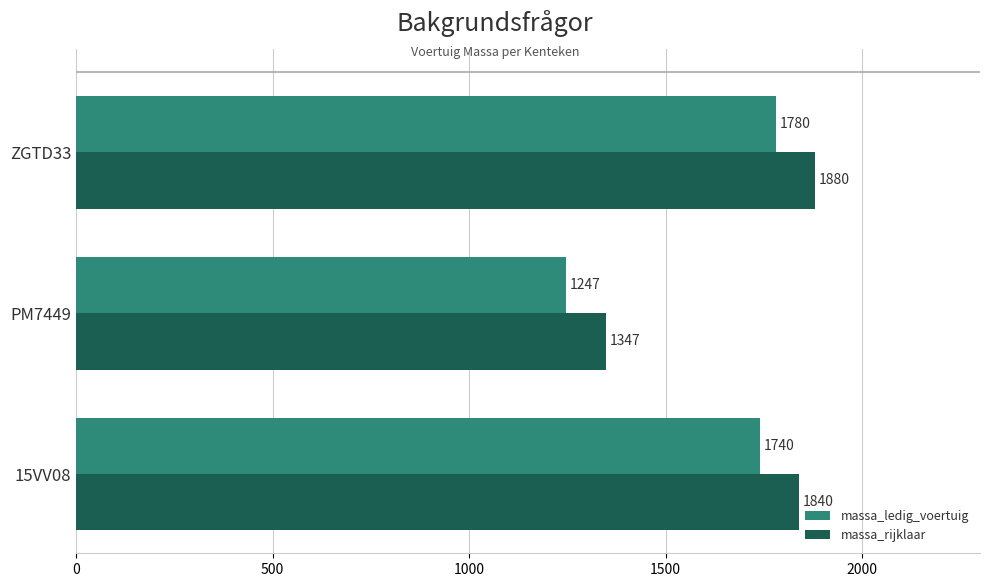

What is the spread (max minus min) of values at PM7449?

100